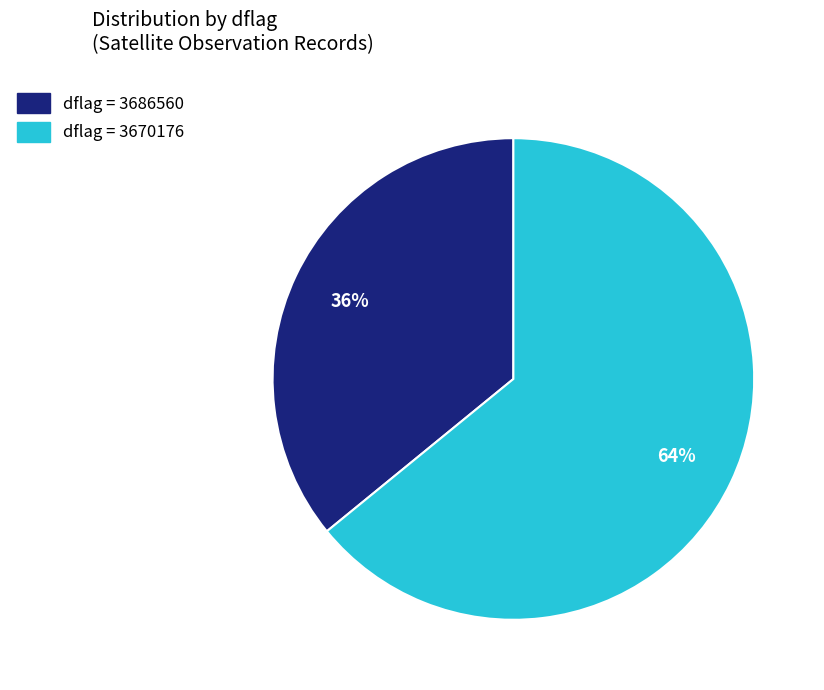

Does any single category account for the majority?

Yes